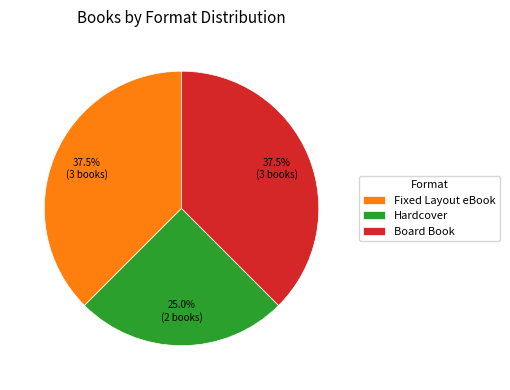

What is the smallest slice in the pie chart?

Hardcover